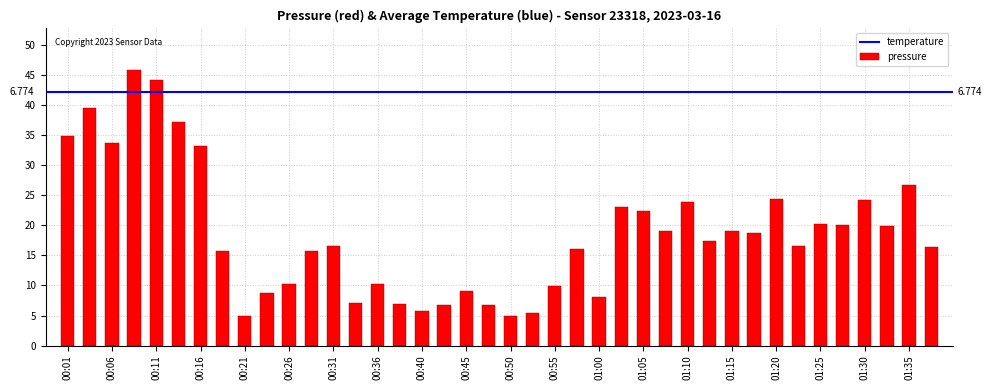

How many bars are there in total?

40